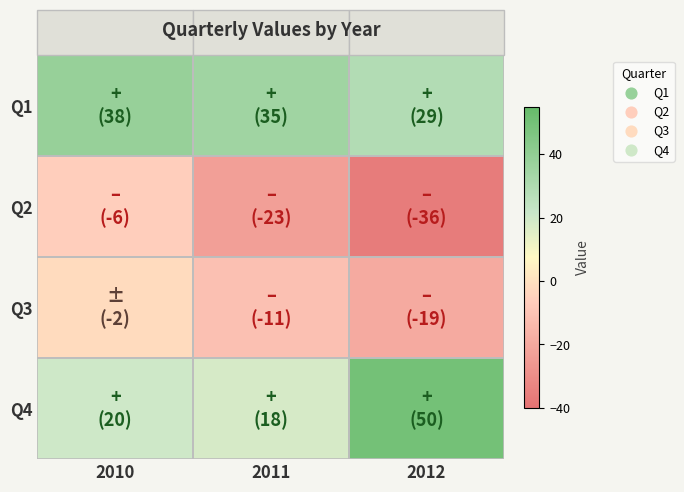

How many series are shown in this chart?

4